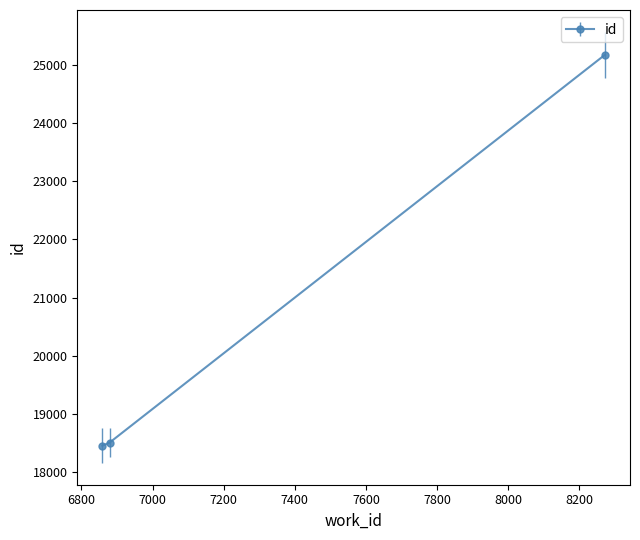

What is the difference between the maximum and minimum values?

6719